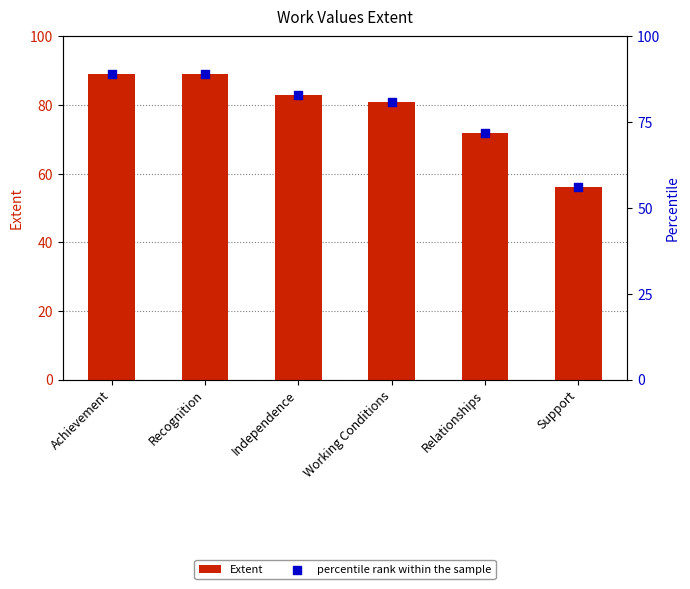

Which series has the largest total across all categories?

Extent